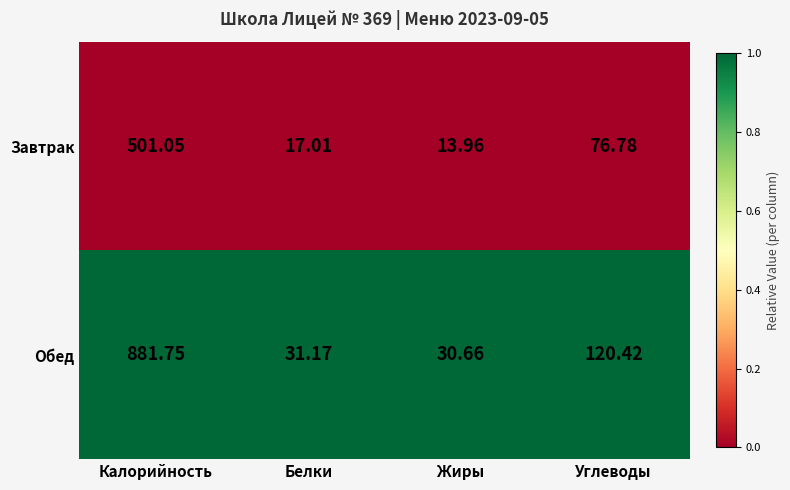

Which series has the largest total across all categories?

Обед